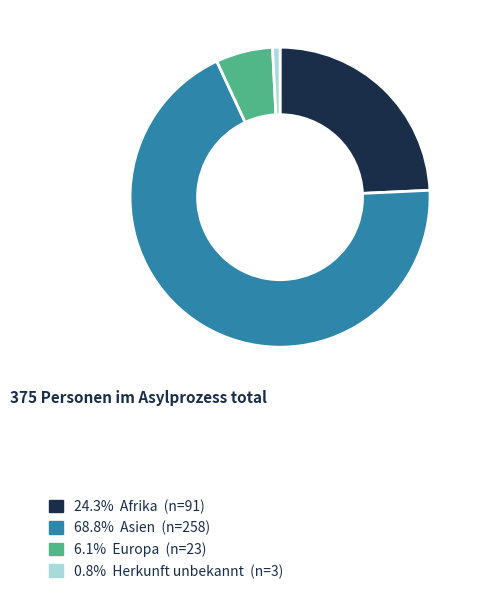

Is there any slice that represents more than half of the pie?

Yes